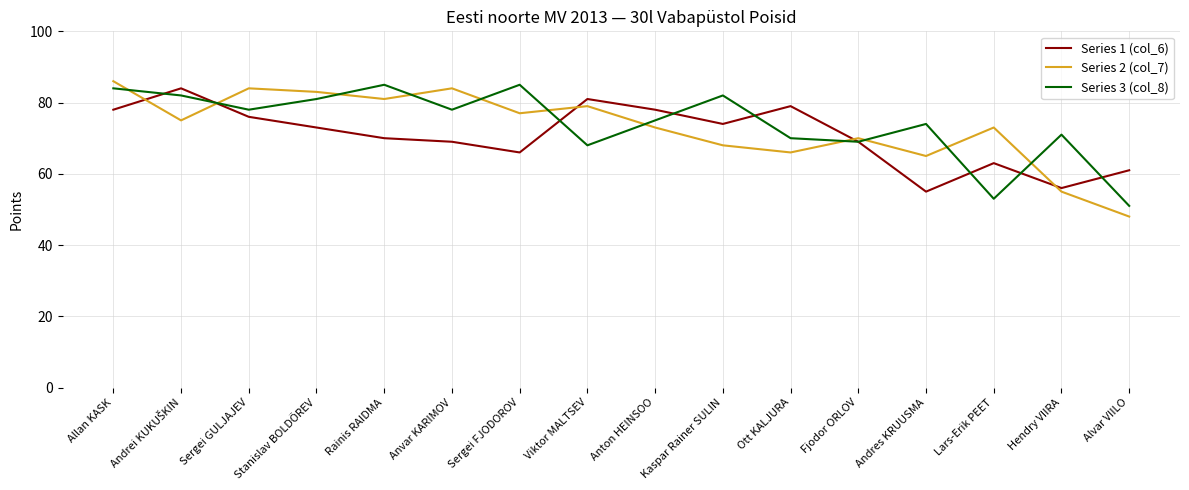

At Anvar KARIMOV, list the series in order from smallest to largest.

Series 1 (col_6), Series 3 (col_8), Series 2 (col_7)